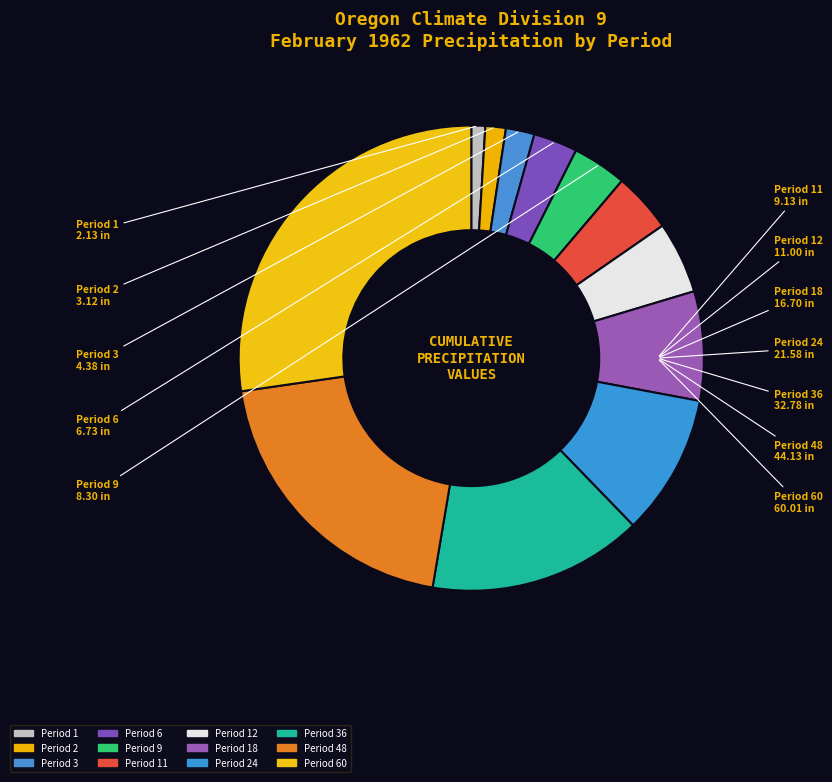

Is it true that Period 2 is 1% of the pie?

True